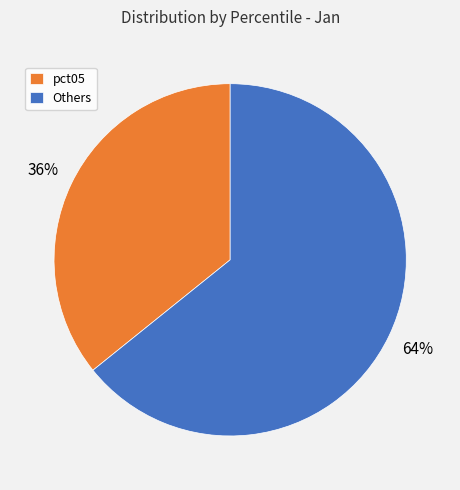

To the nearest percent, what percentage of the pie is Others?

64%